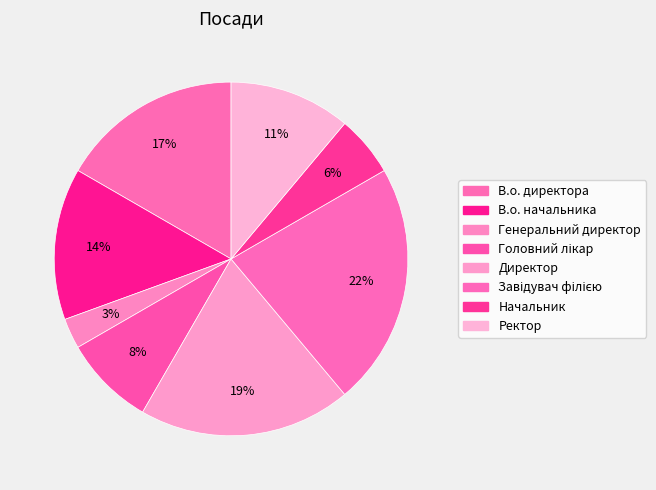

Which slice is the largest?

Завідувач філією